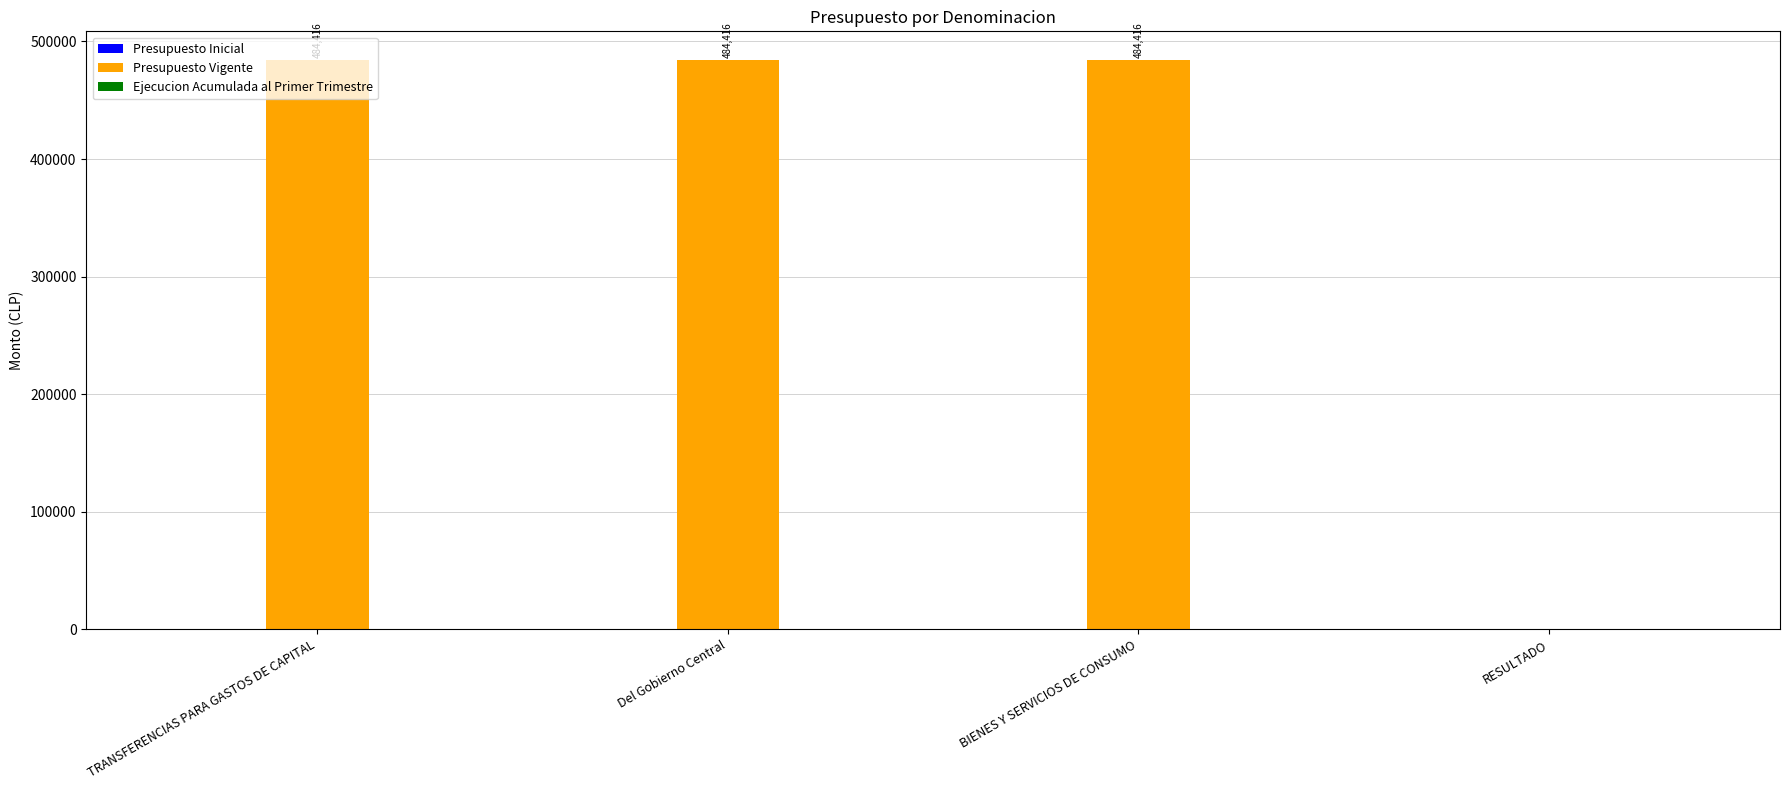

Which has a higher value, RESULTADO or Del Gobierno Central?

Del Gobierno Central